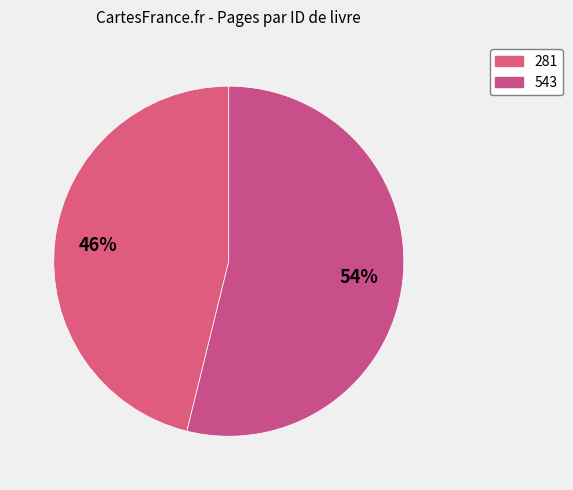

Approximately how many times larger is the value at 543 compared to 281?

1.2